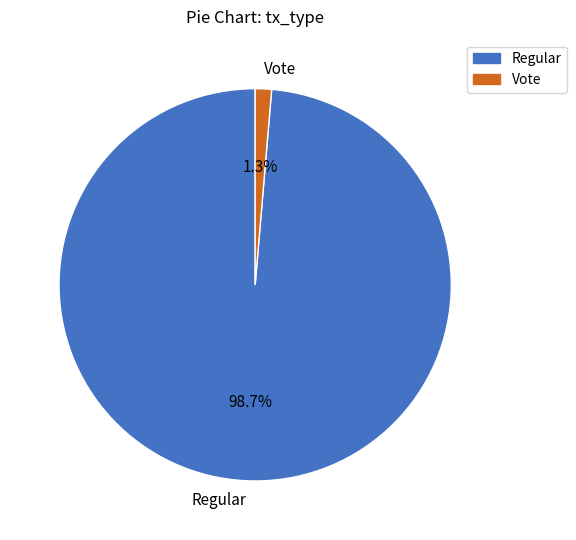

What percentage is the Vote slice, to the nearest percent?

1%